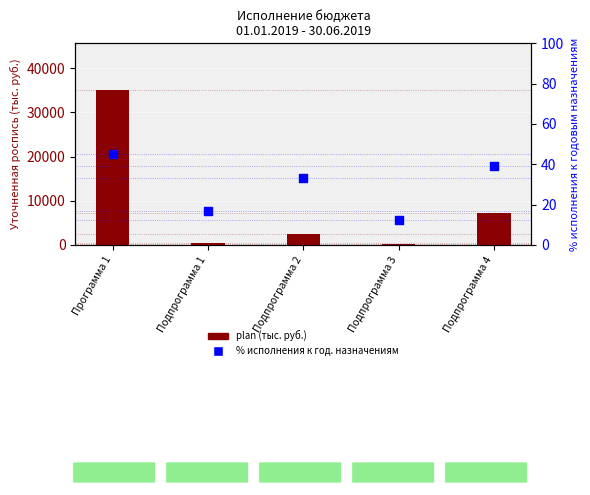

Is the value of % исполнения к год. назначениям at Программа 1 greater than the value of plan (тыс. руб.) at Программа 1?

No